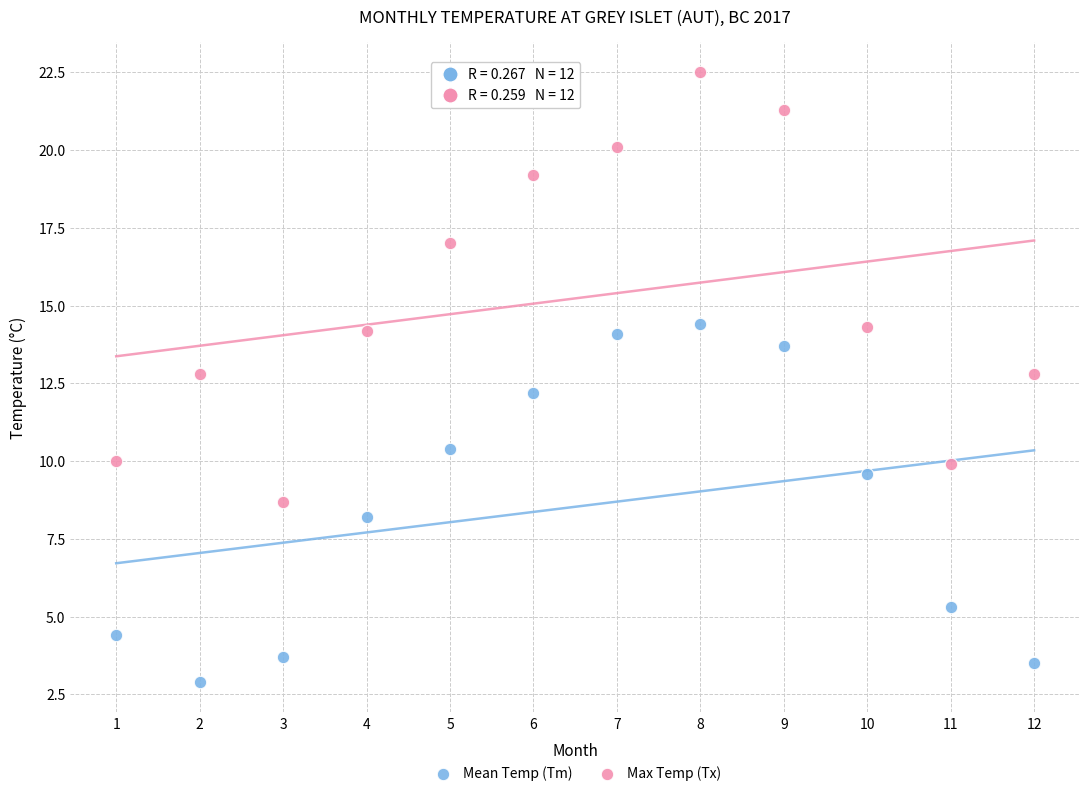

Across all data points, what is the range of Y values (max minus min)?

19.6